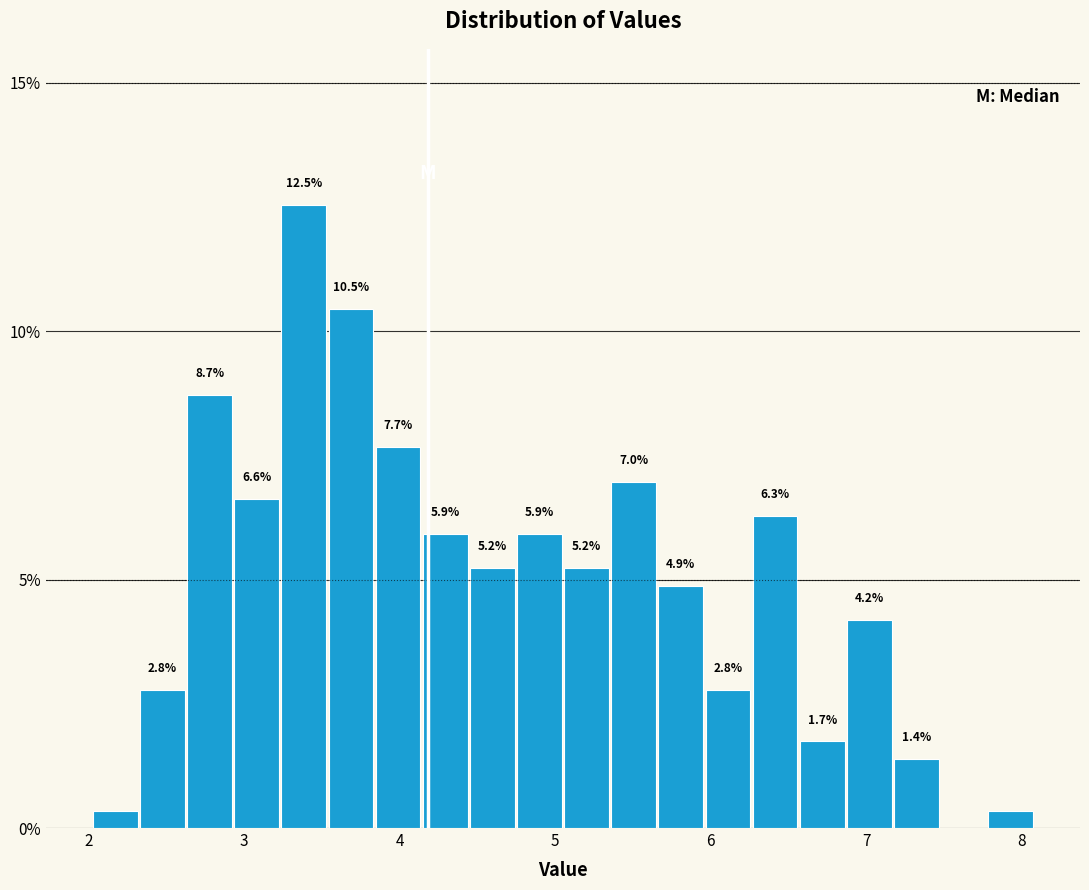

Read against the x-axis, roughly where is the centre of the tallest bar?

3.4